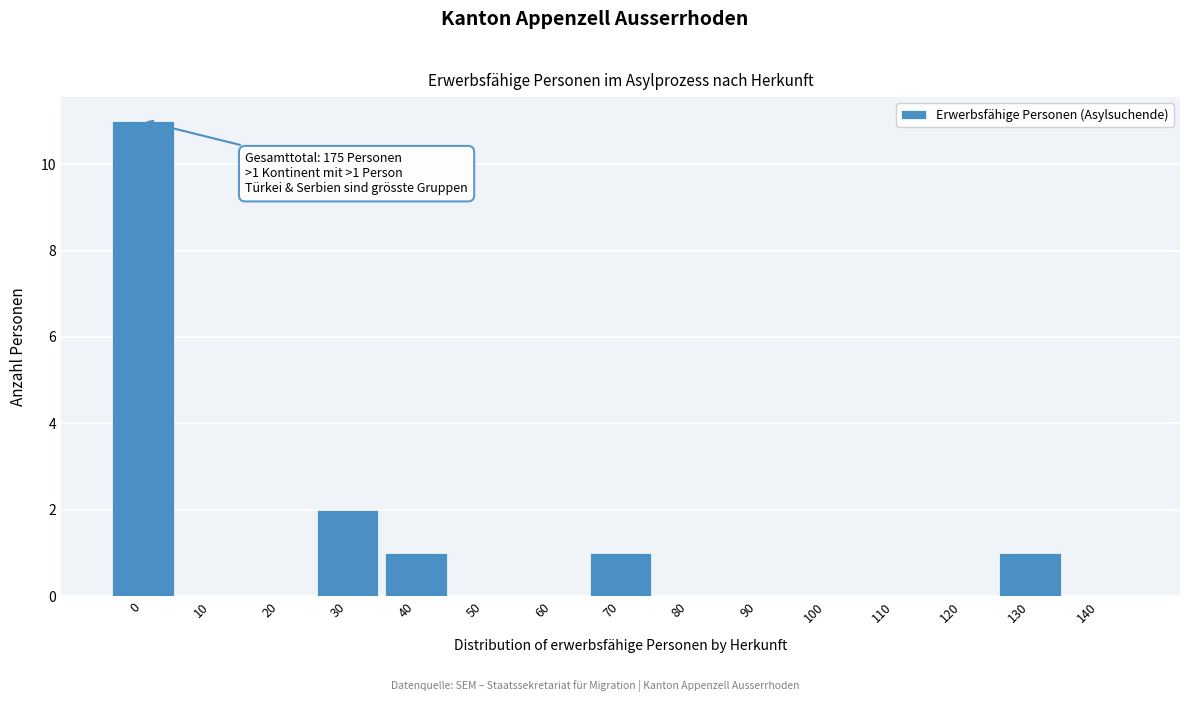

Reading right to left, extract all data points from this chart.

140=0	130=1	120=0	110=0	100=0	90=0	80=0	70=1	60=0	50=0	40=1	30=2	20=0	10=0	0=11